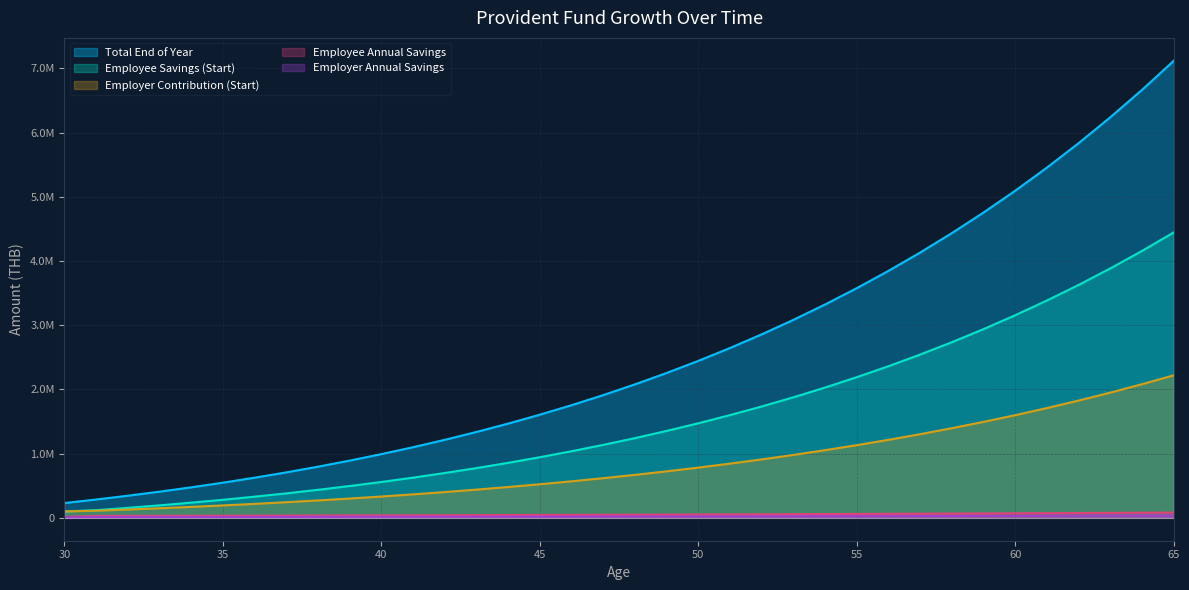

True or false: Total End of Year and Employer Contribution (Start) intersect in this chart.

False